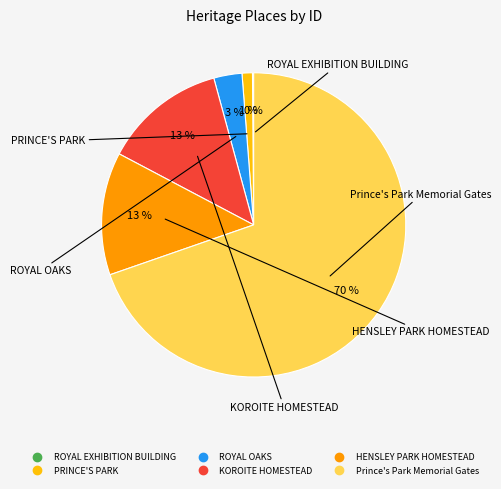

Does any single category account for the majority?

Yes